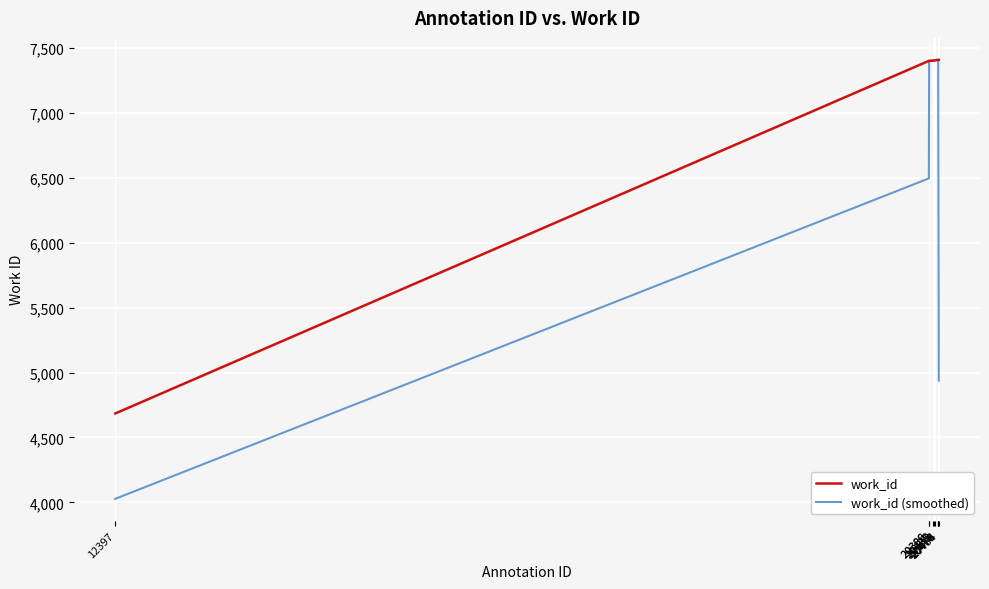

List the series in order of their overall mean, highest first.

work_id, work_id (smoothed)